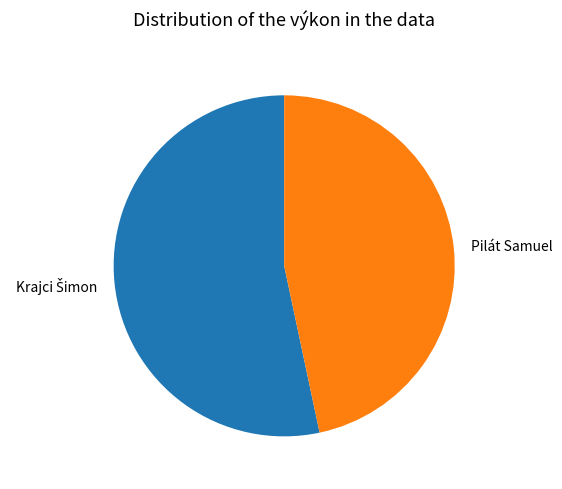

Which category has the smallest portion of the pie?

Pilát Samuel